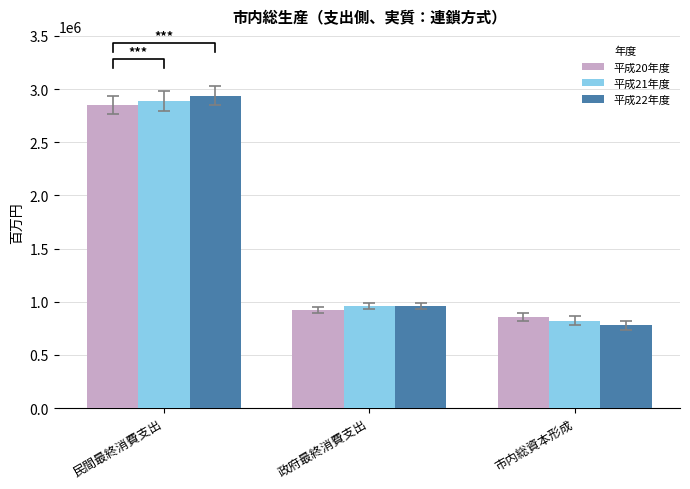

At which category is the sum across all series the highest?

民間最終消費支出